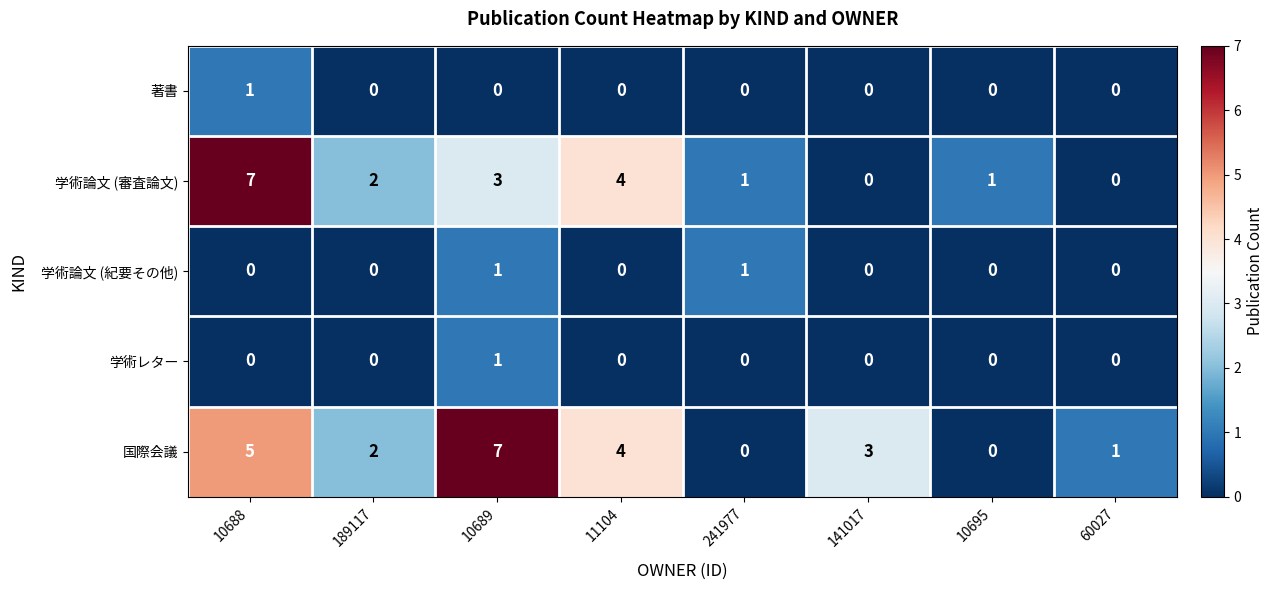

What is the maximum value for 国際会議?

7